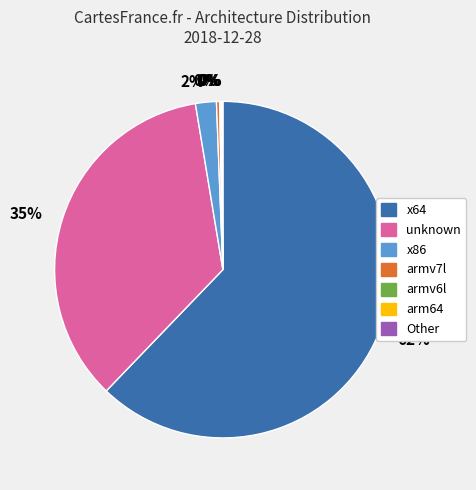

Which category has the biggest portion of the pie?

x64